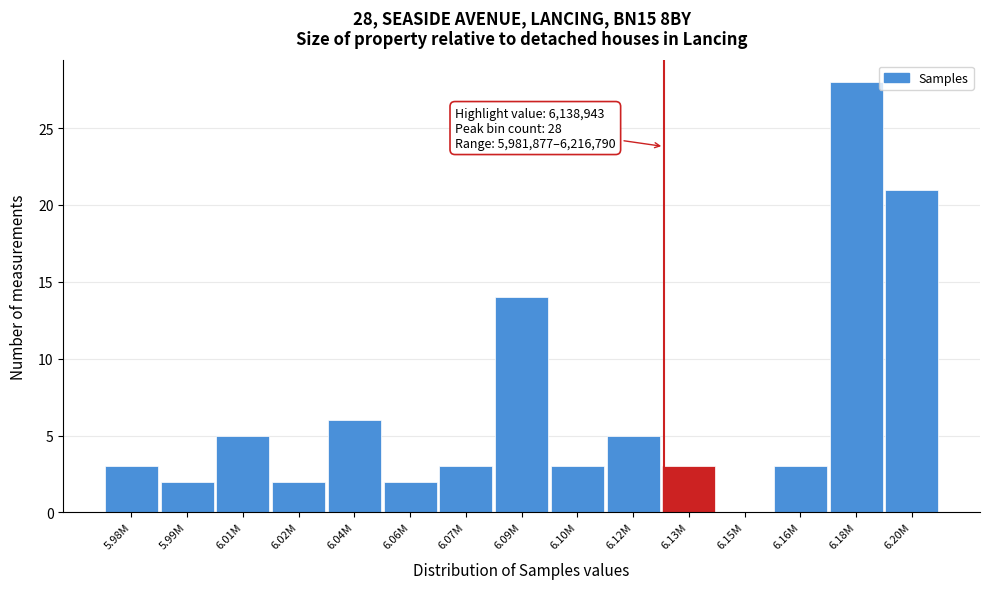

Reading right to left, list all the values displayed in this chart.

6.20M=21	6.18M=28	6.16M=3	6.15M=0	6.13M=3	6.12M=5	6.10M=3	6.09M=14	6.07M=3	6.06M=2	6.04M=6	6.02M=2	6.01M=5	5.99M=2	5.98M=3